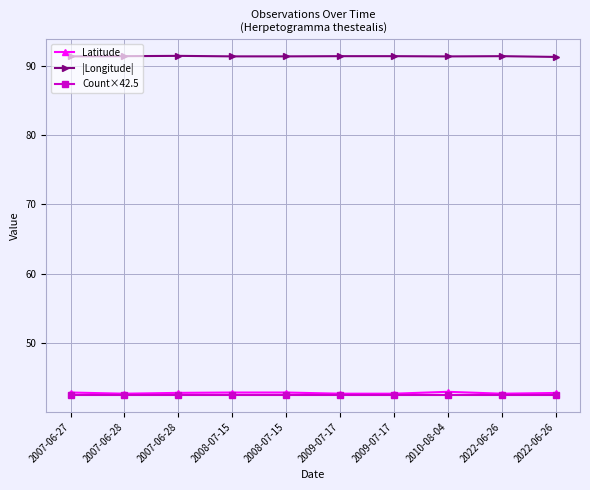

What is the label of the 3rd point from the right?

2010-08-04